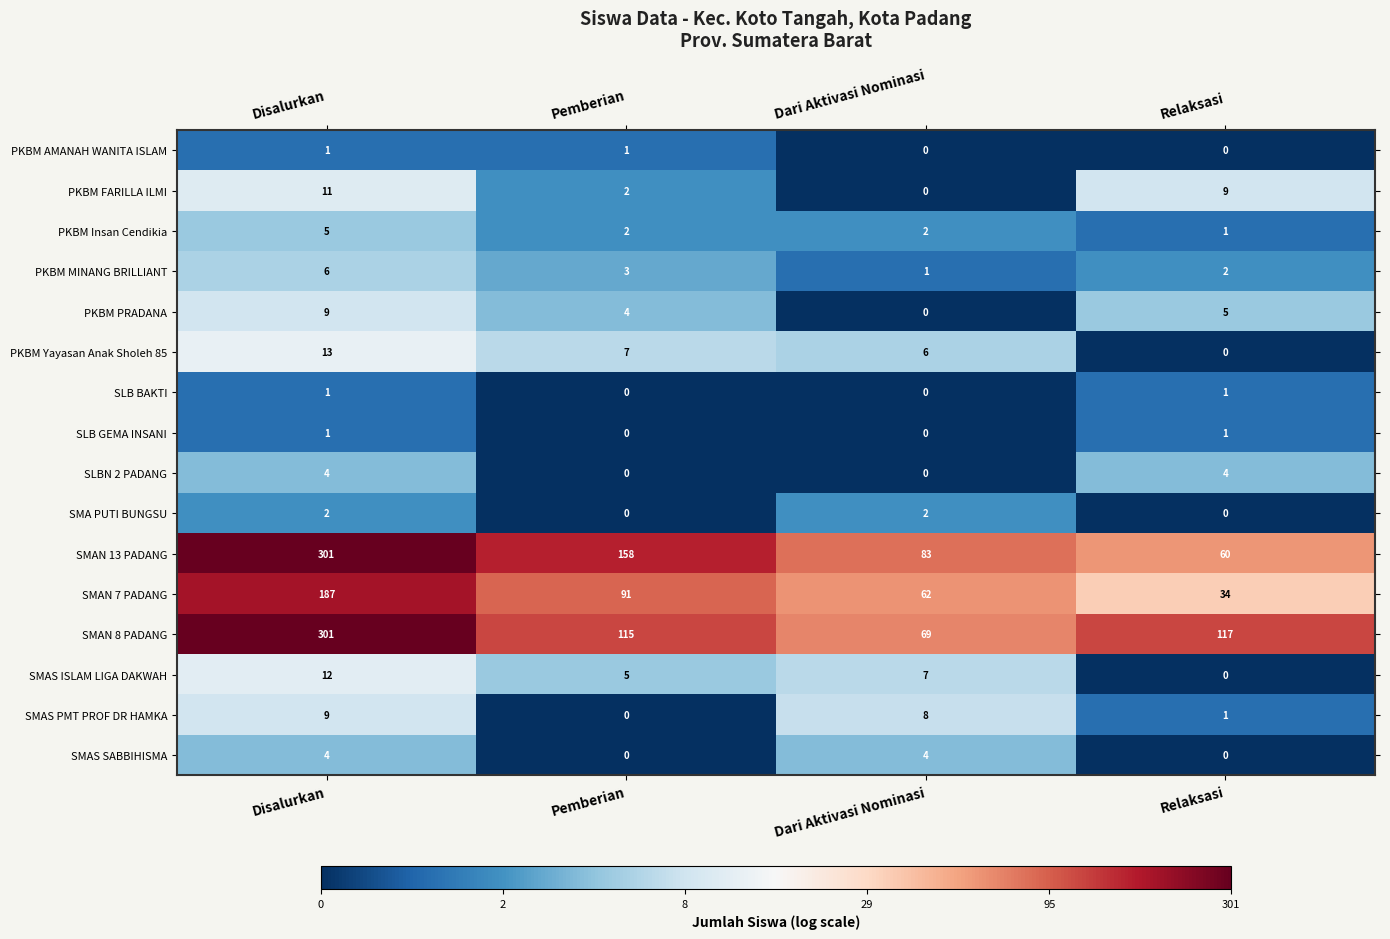

At how many categories does at least one series exceed 9?

4